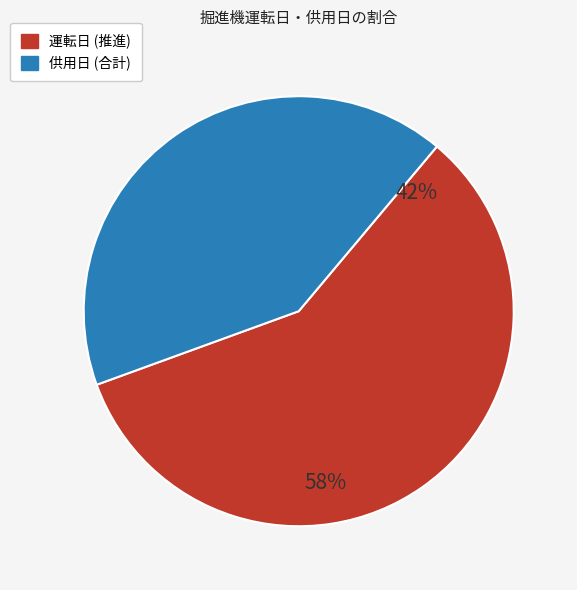

Combined, do 供用日 (合計) and 運転日 (推進) account for over 50%?

Yes